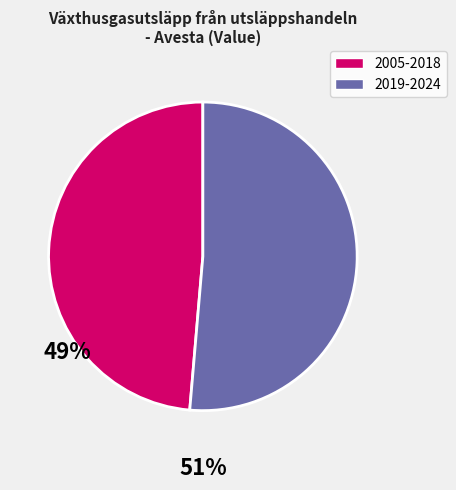

How many segments does this pie chart have?

2